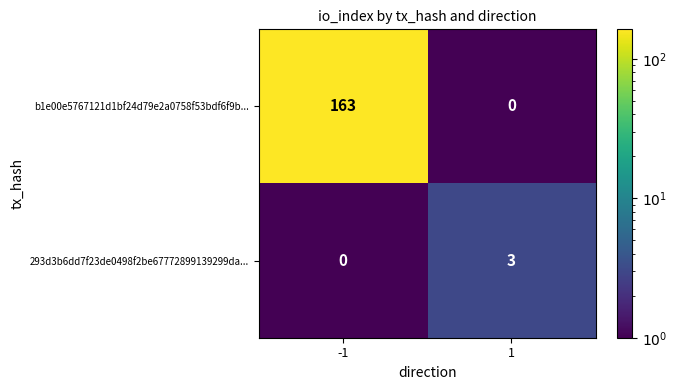

How many distinct data groups are displayed?

2